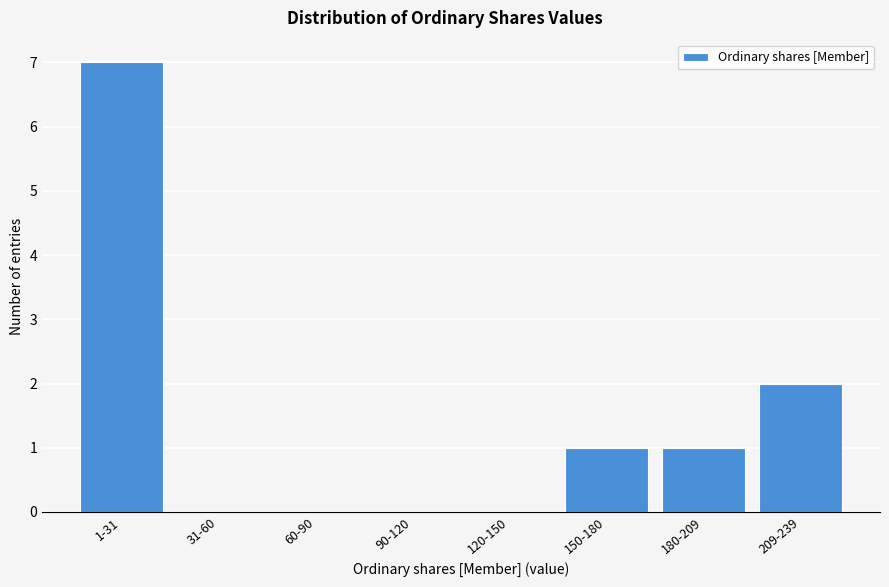

Reading left to right, list all the values displayed in this chart.

1-31=7	31-60=0	60-90=0	90-120=0	120-150=0	150-180=1	180-209=1	209-239=2